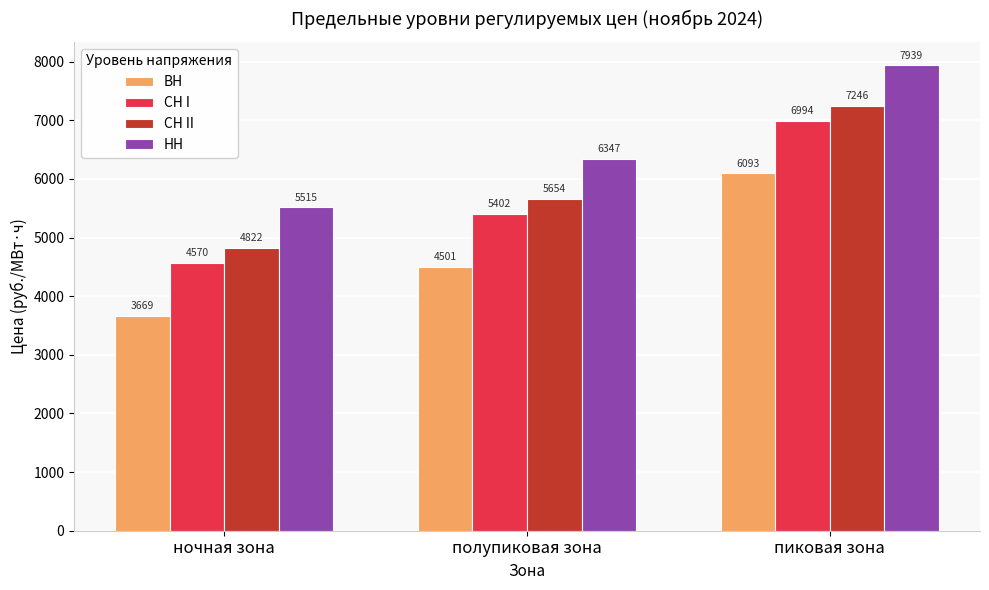

At which category is the sum across all series the highest?

пиковая зона